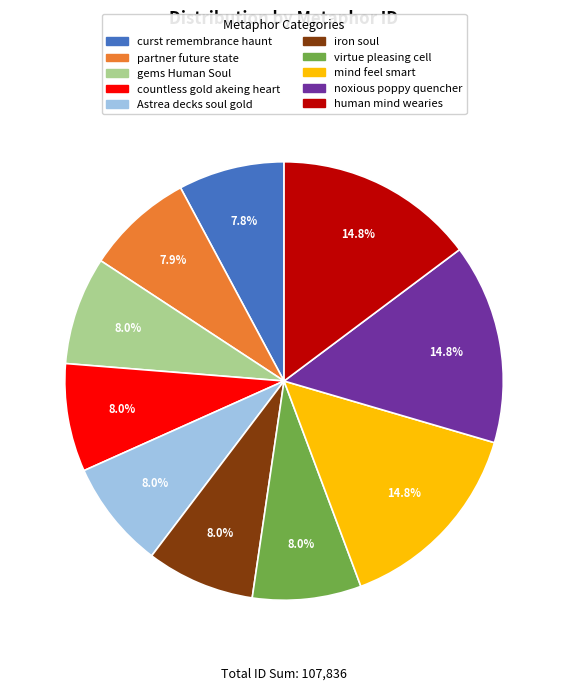

What is the total percentage of noxious poppy quencher and virtue pleasing cell?

22.8%